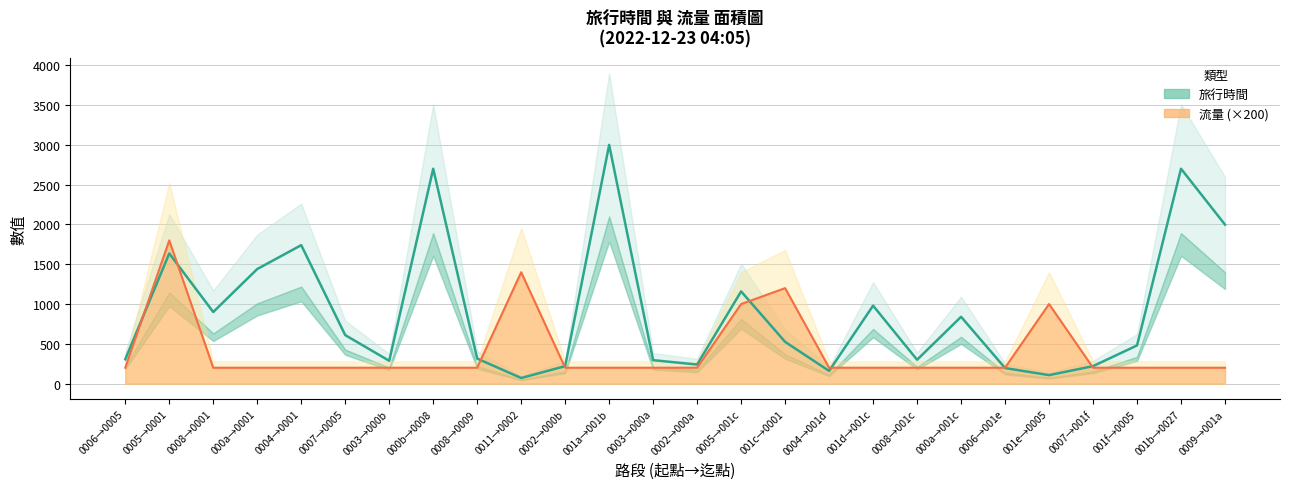

What value does the 流量 (mid) series have at 0007→001f?

200